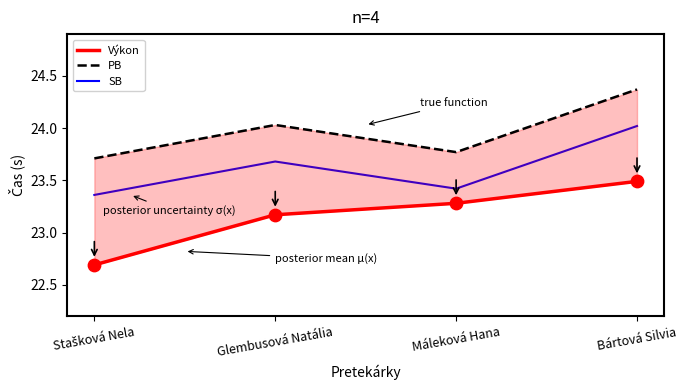

Which series reaches the minimum Y coordinate?

Výkon